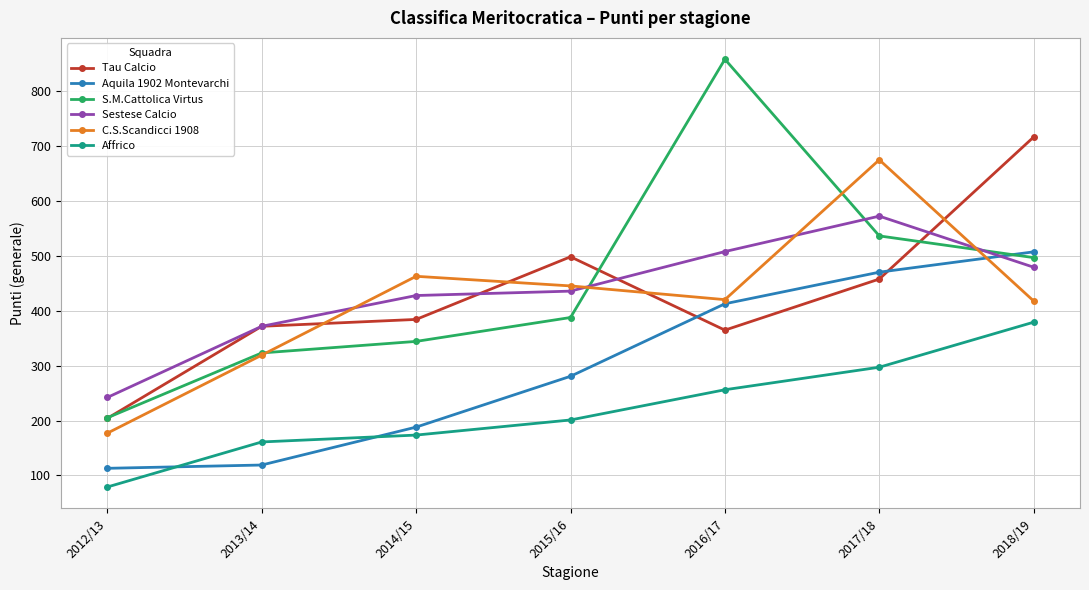

What is the label of the 4th point from the right?

2015/16